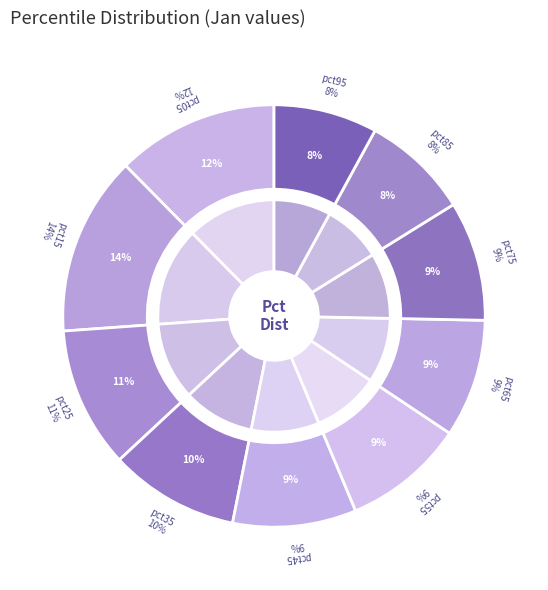

The pct55 slice represents 3% of the pie. True or false?

False